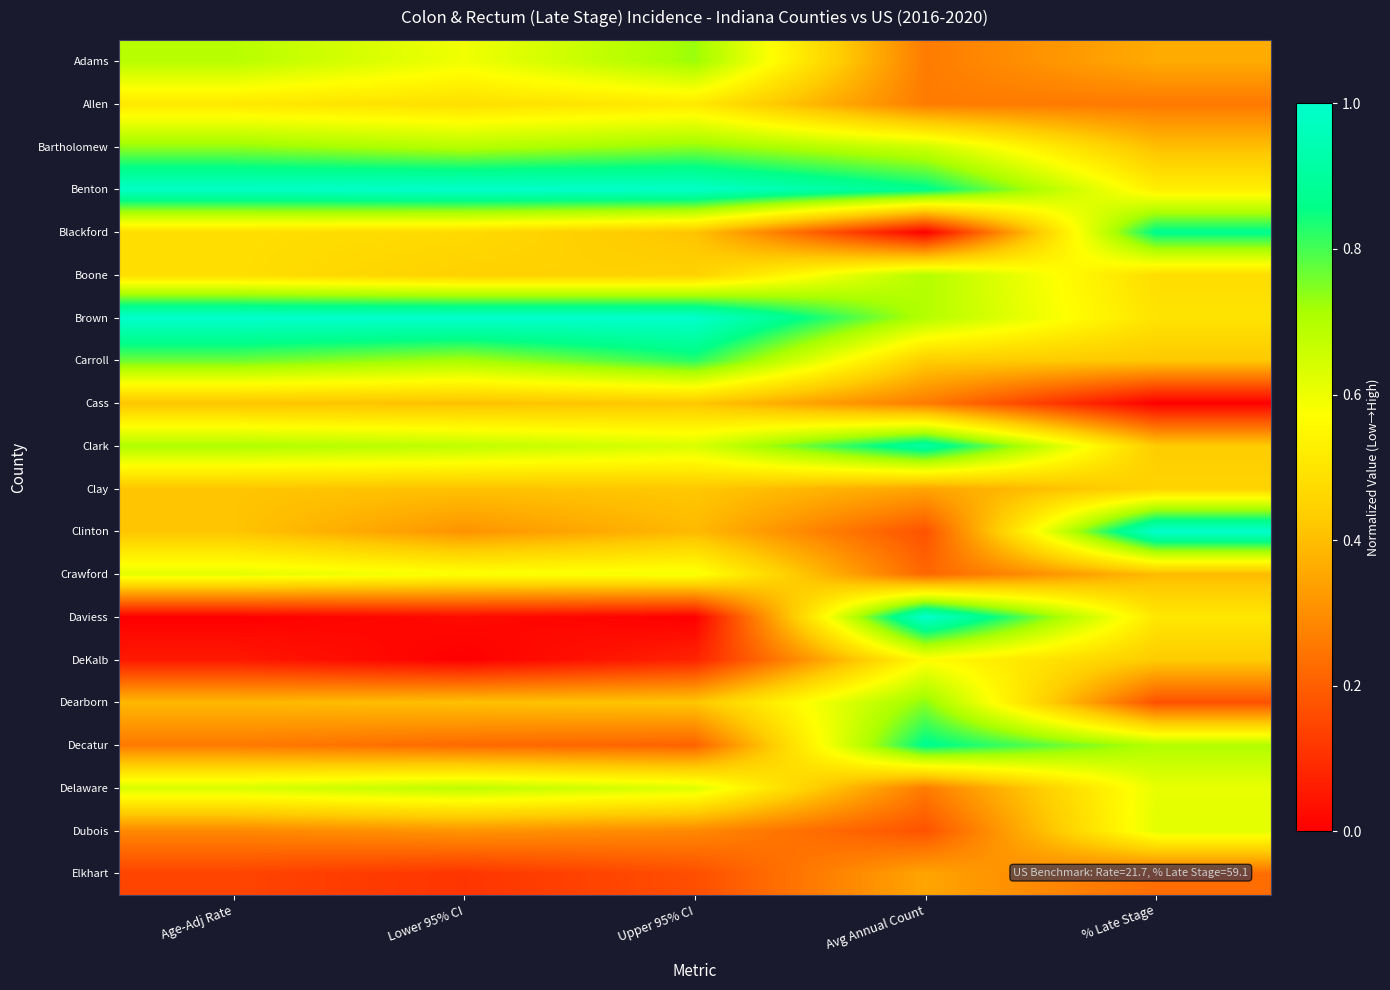

At which category is the sum across all series the highest?

Age-Adj Rate